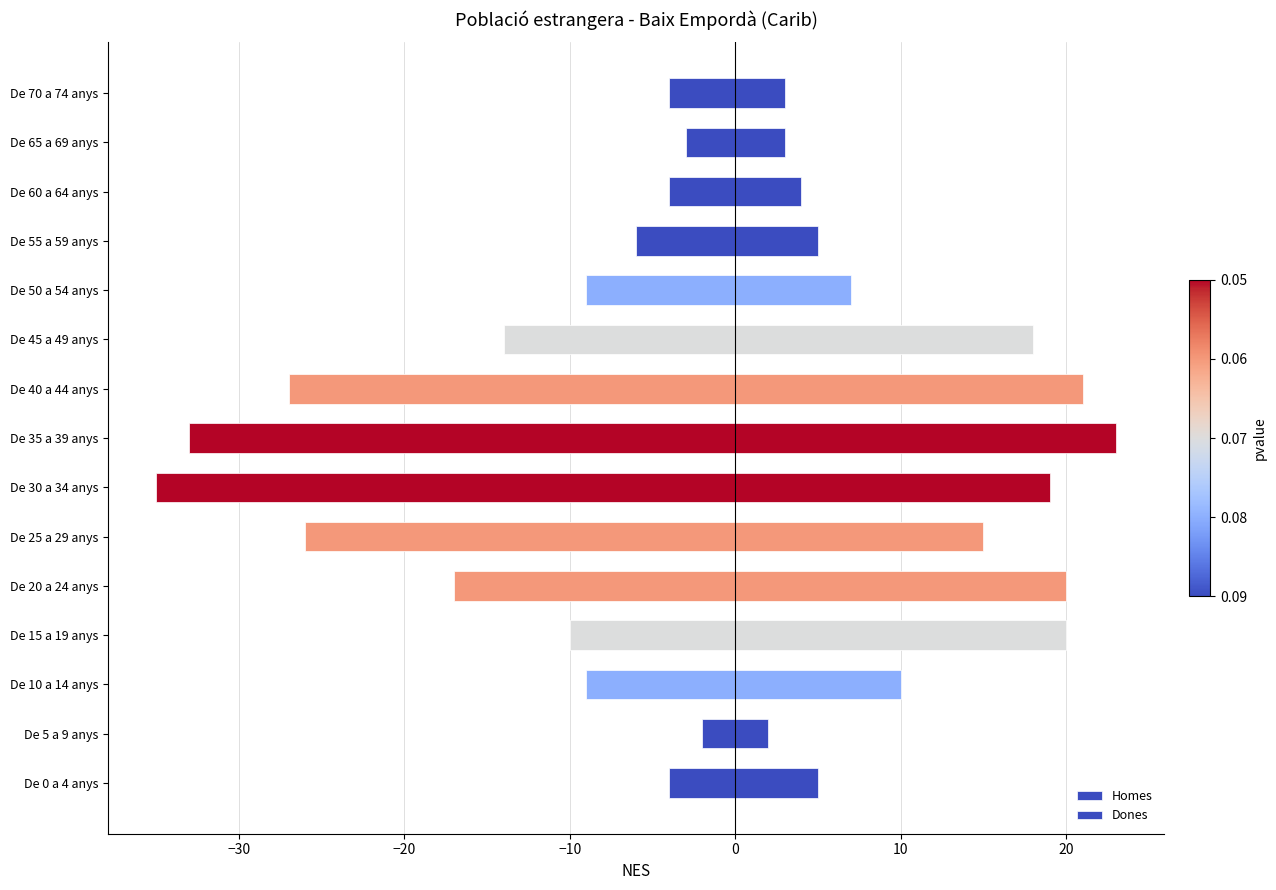

Rank the series at De 30 a 34 anys from lowest to highest value.

Dones, Homes